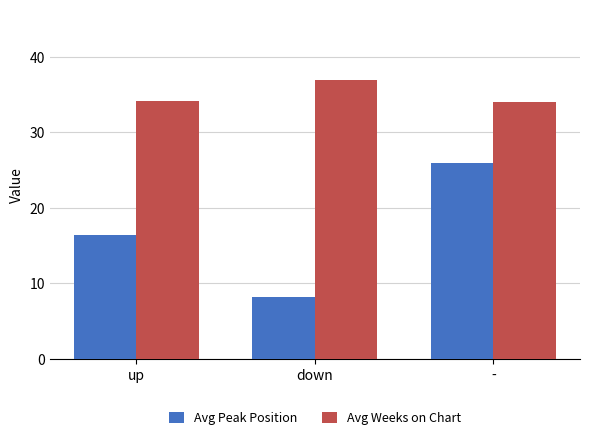

Rank the series by their average value, from lowest to highest.

Avg Peak Position, Avg Weeks on Chart